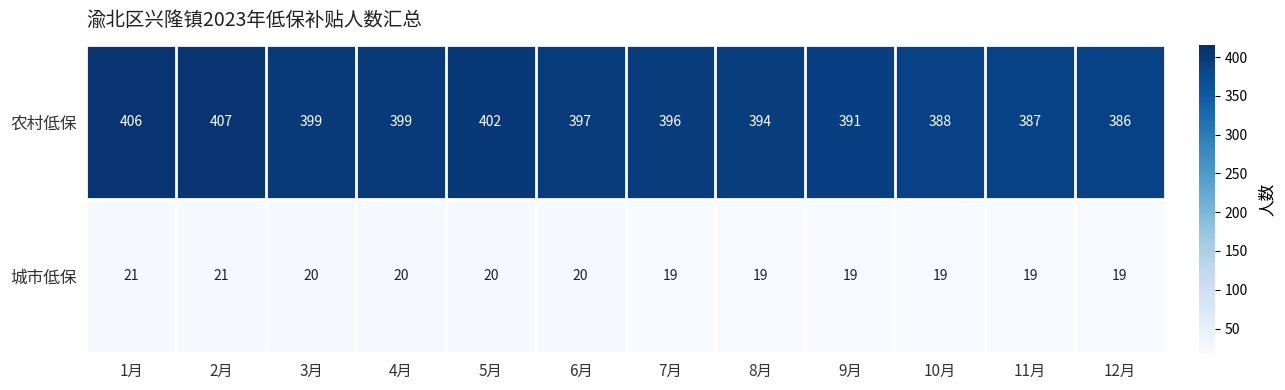

True or false: 农村低保 has a value of 402 at 5月.

True